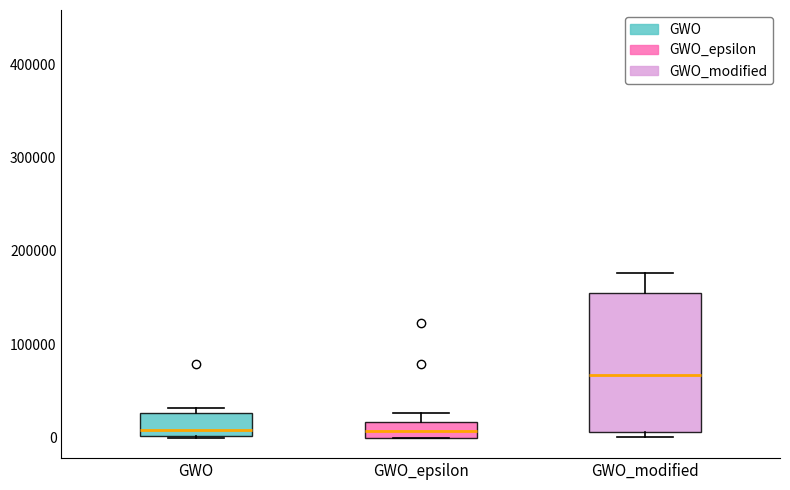

Comparing the boxes themselves (not the whiskers), which one is the tallest?

GWO_modified